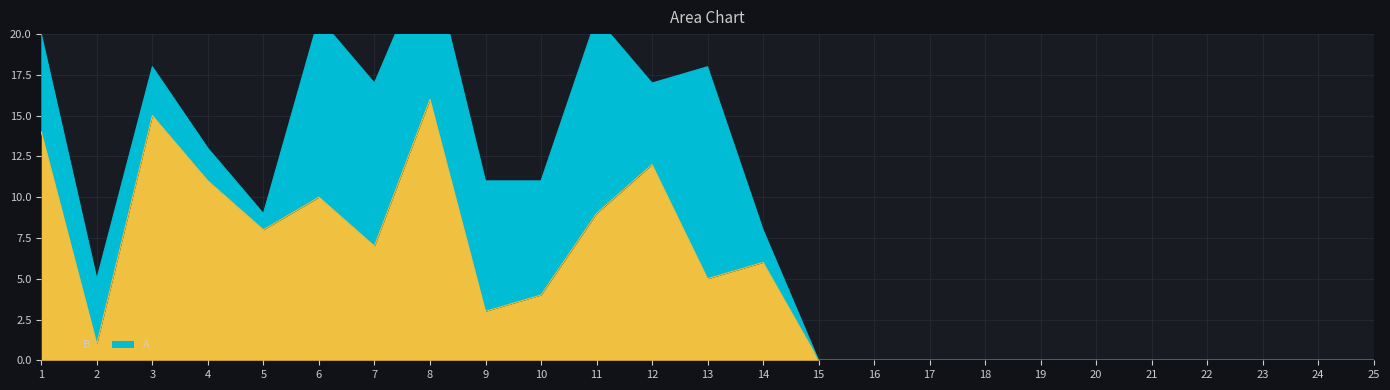

What is the average value?

5